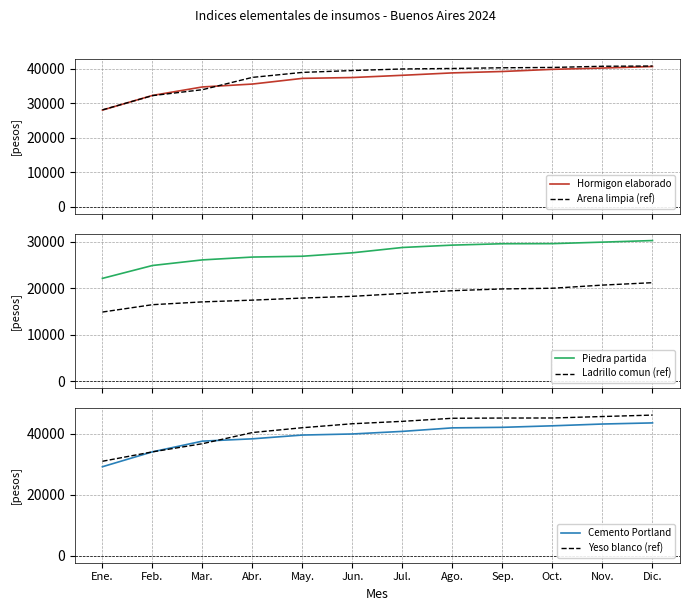

True or false: Yeso blanco (ref) and Arena limpia (ref) intersect in this chart.

False